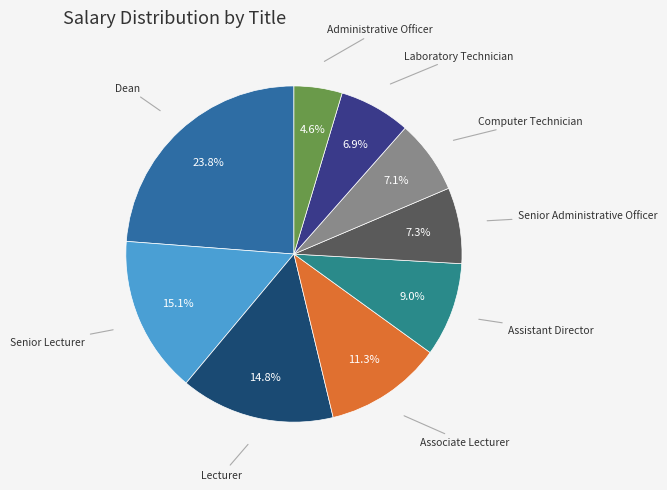

To the nearest percent, what percentage of the pie is Assistant Director?

9%